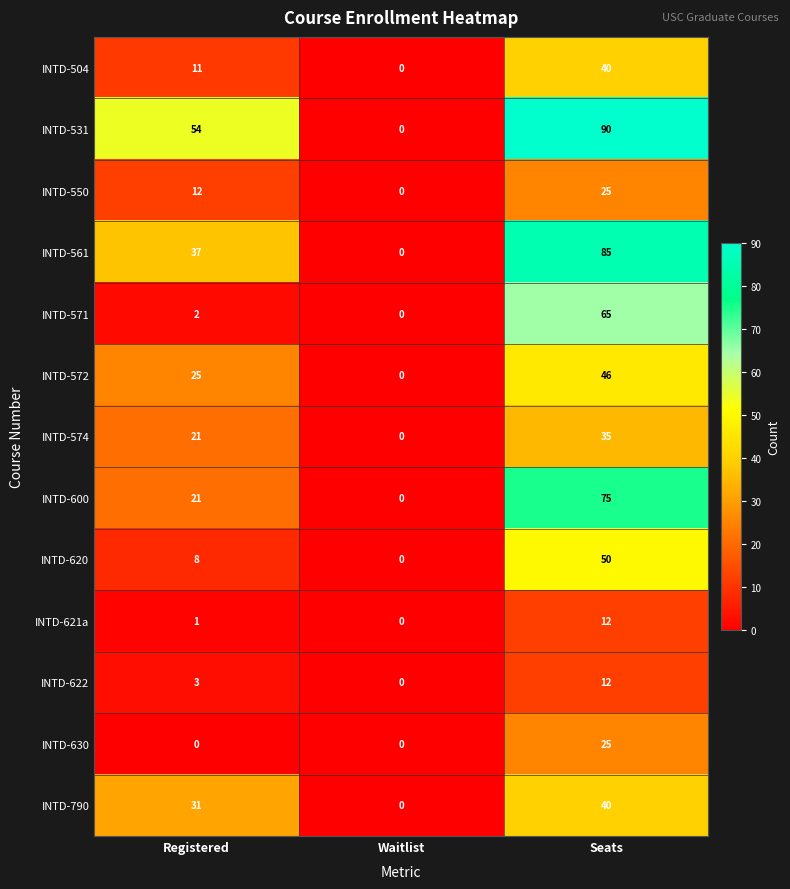

What is the difference between the maximum and second lowest values in the INTD-630 series?

25